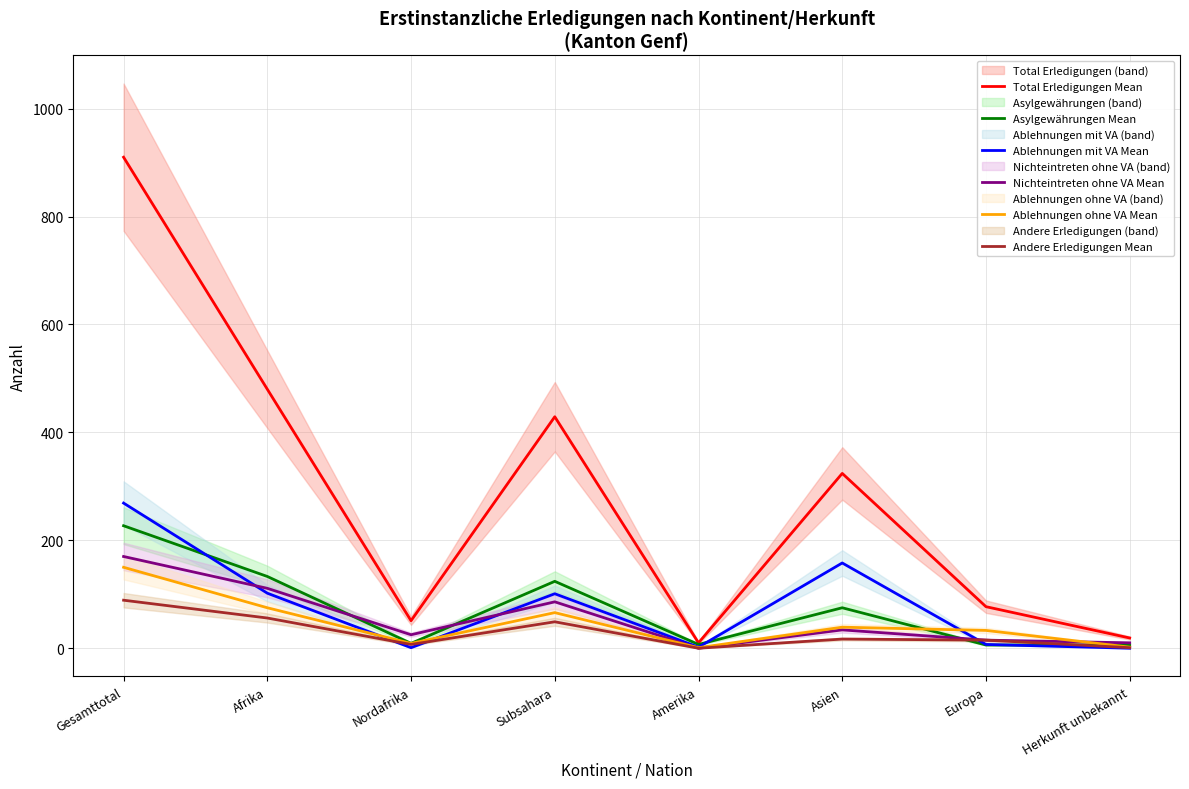

At which category does Nichteintreten ohne VA Mean reach its first local valley?

Nordafrika